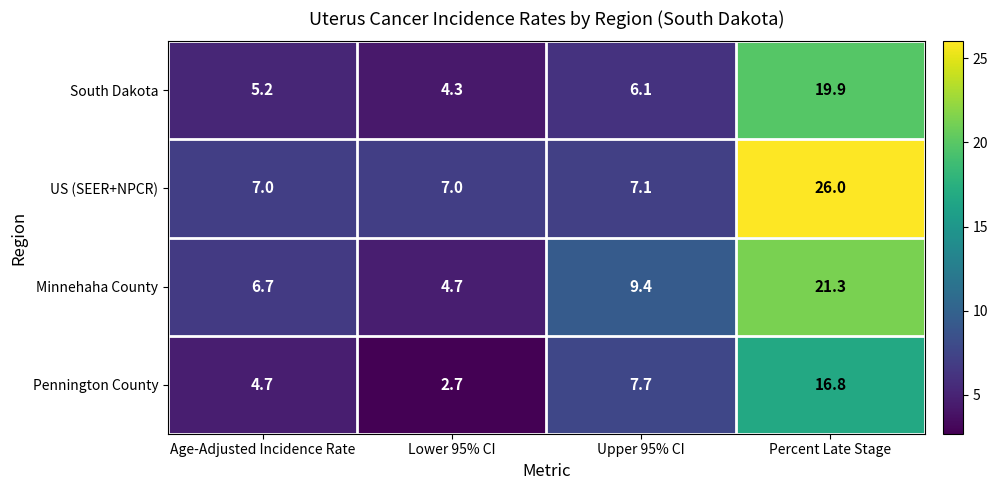

Which series has the largest total across all categories?

US (SEER+NPCR)